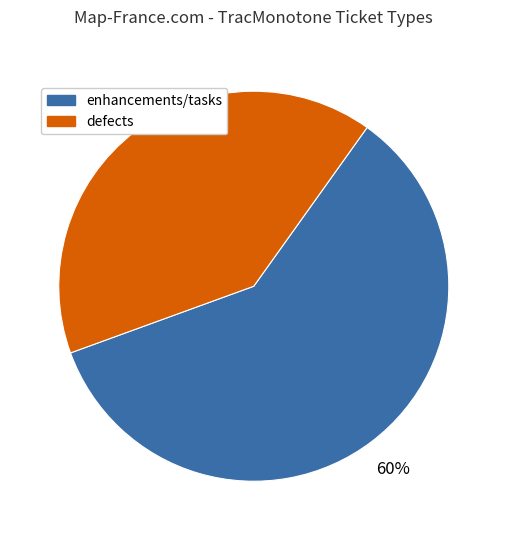

Does any single category account for the majority?

Yes